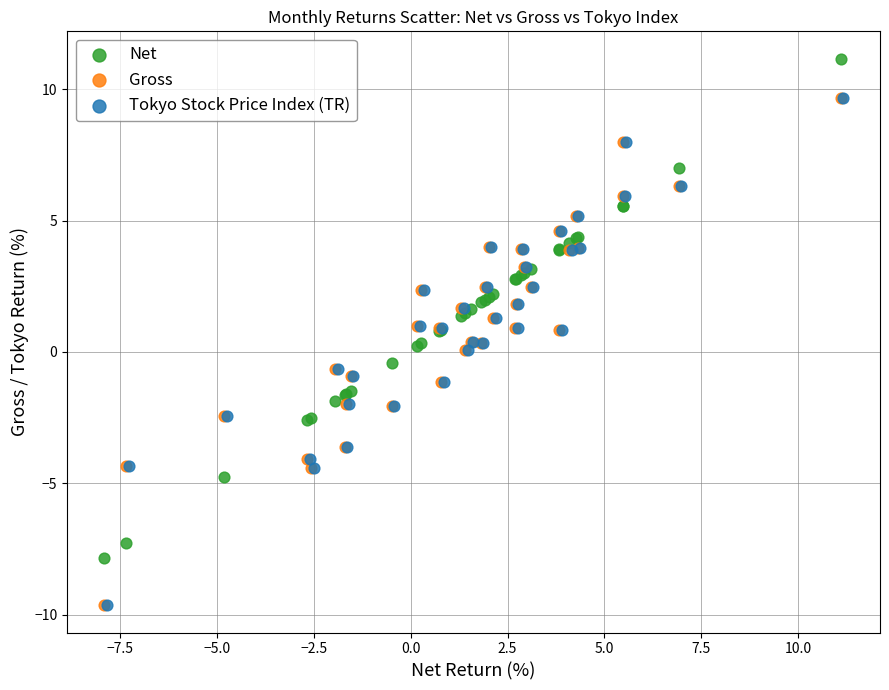

Which series contains the highest Y value?

Net